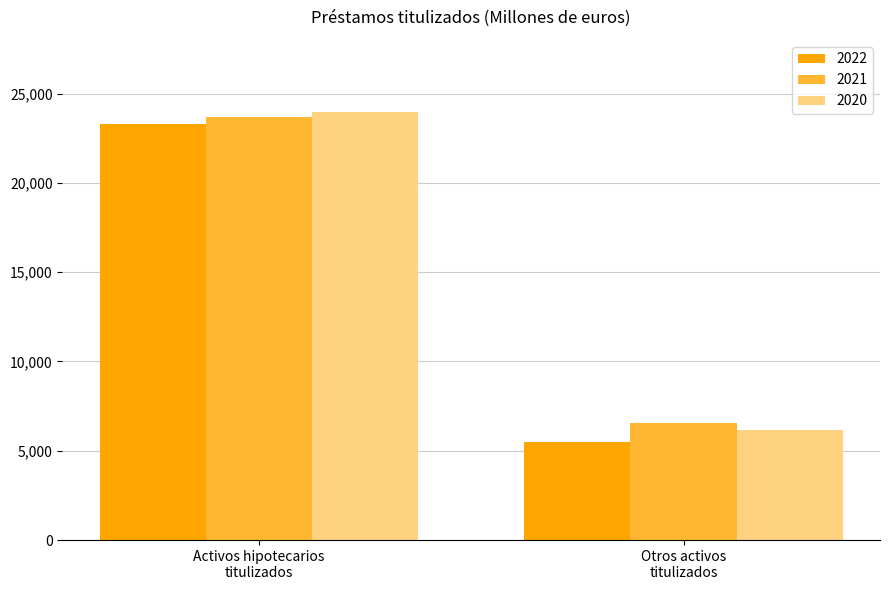

What is the minimum value for 2021?

6547